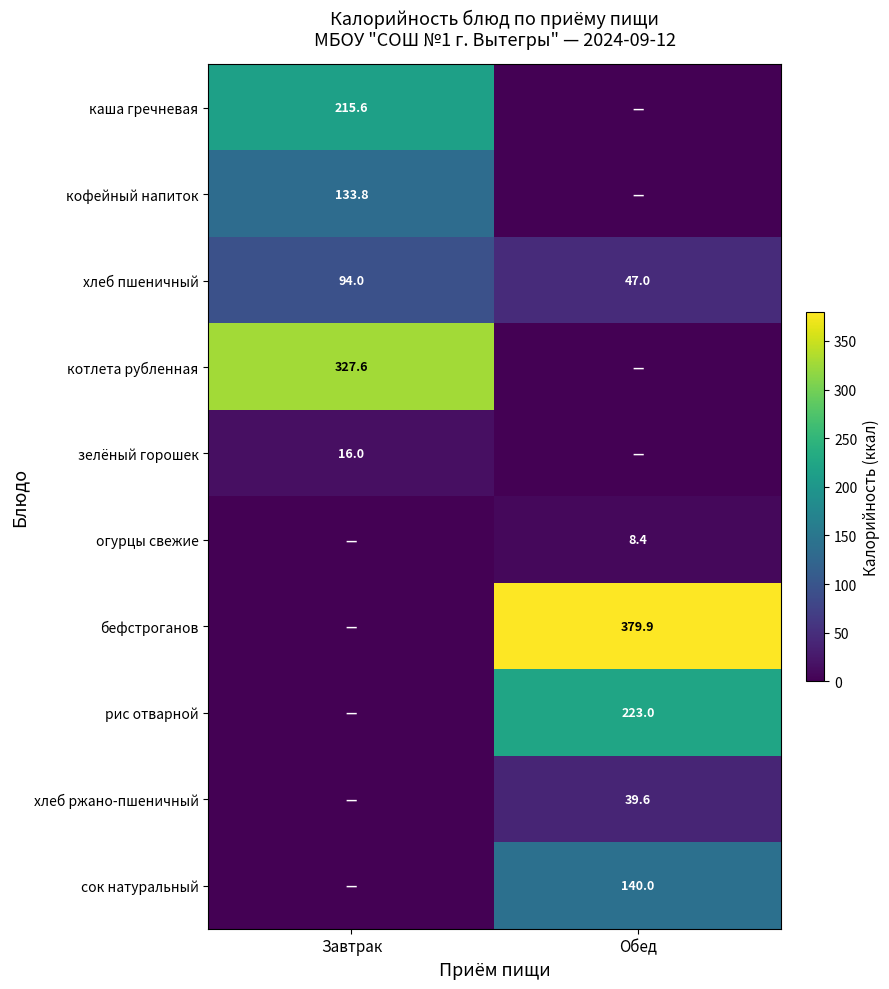

What is the average value of the каша гречневая series?

107.8